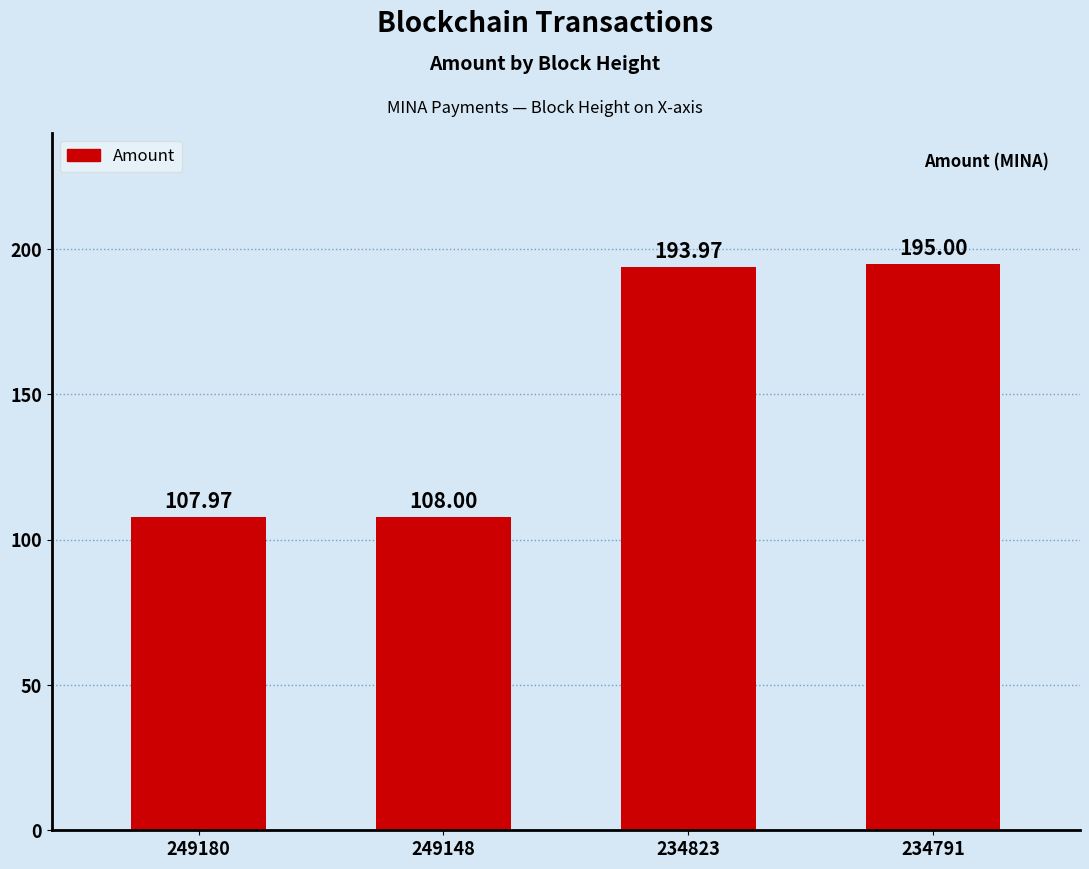

List the labels in order of value, smallest first.

249180, 249148, 234823, 234791